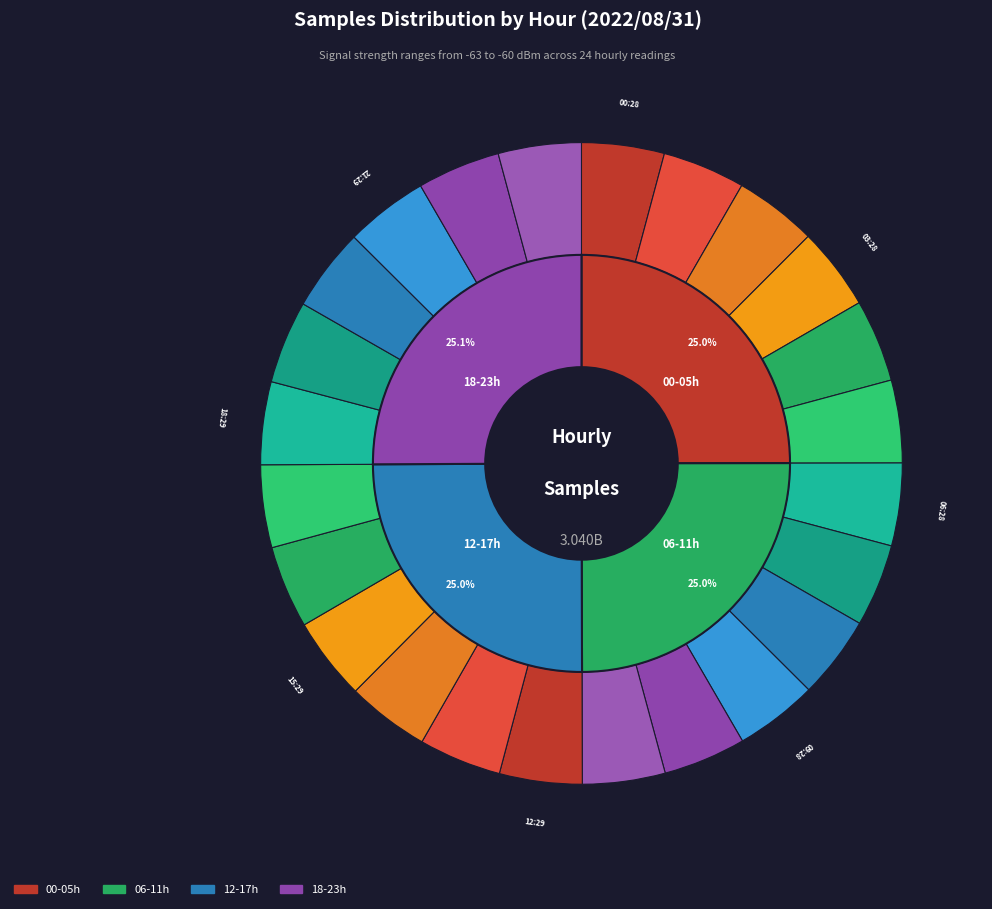

Which category has the biggest portion of the pie?

20:29